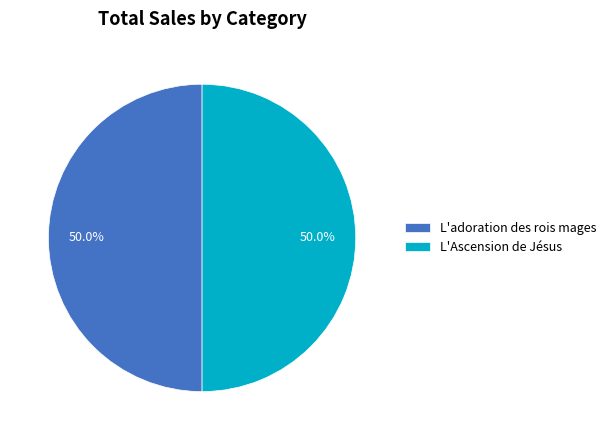

What is the ratio of the value at L'adoration des rois mages to the value at L'Ascension de Jésus?

1.0